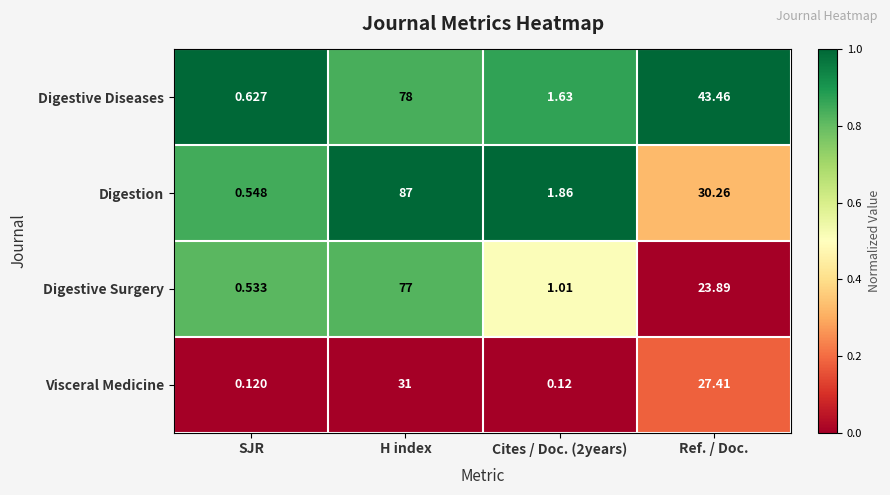

Which category has the highest value in the Digestion series?

H index